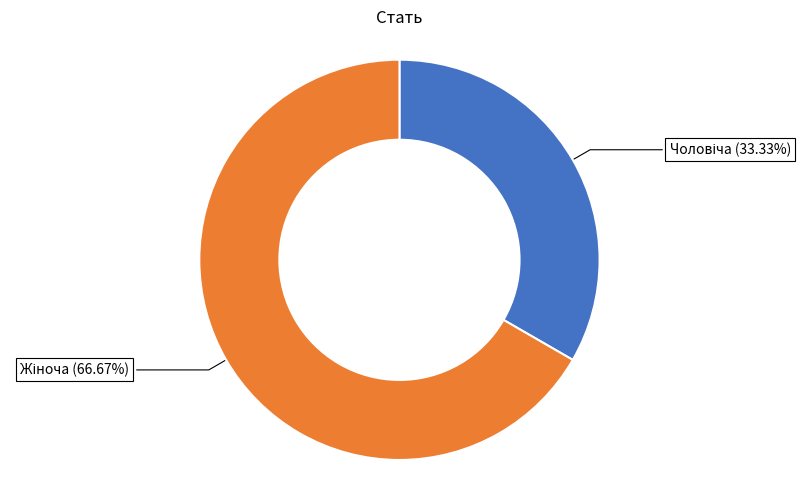

To the nearest percent, what is the average slice percentage?

50%